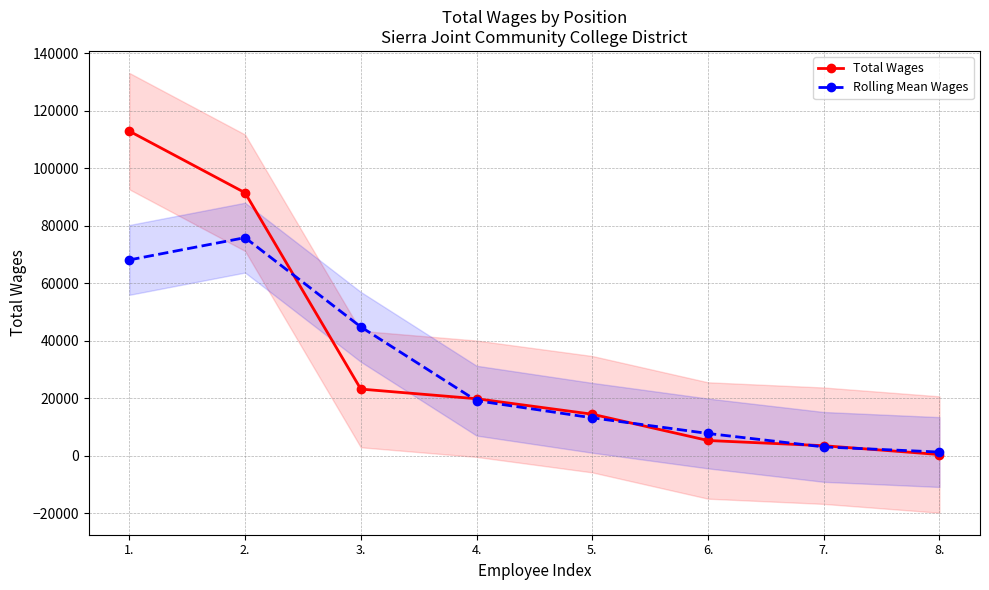

Reading left to right, extract all data points from this chart.

Total Wages: 112996.0	91562.0	23261.0	19902.0	14519.0	5373.0	3559.0	491.0
Rolling Mean Wages: 68186.0	75939.7	44908.3	19227.3	13264.7	7817.0	3141.0	1350.0